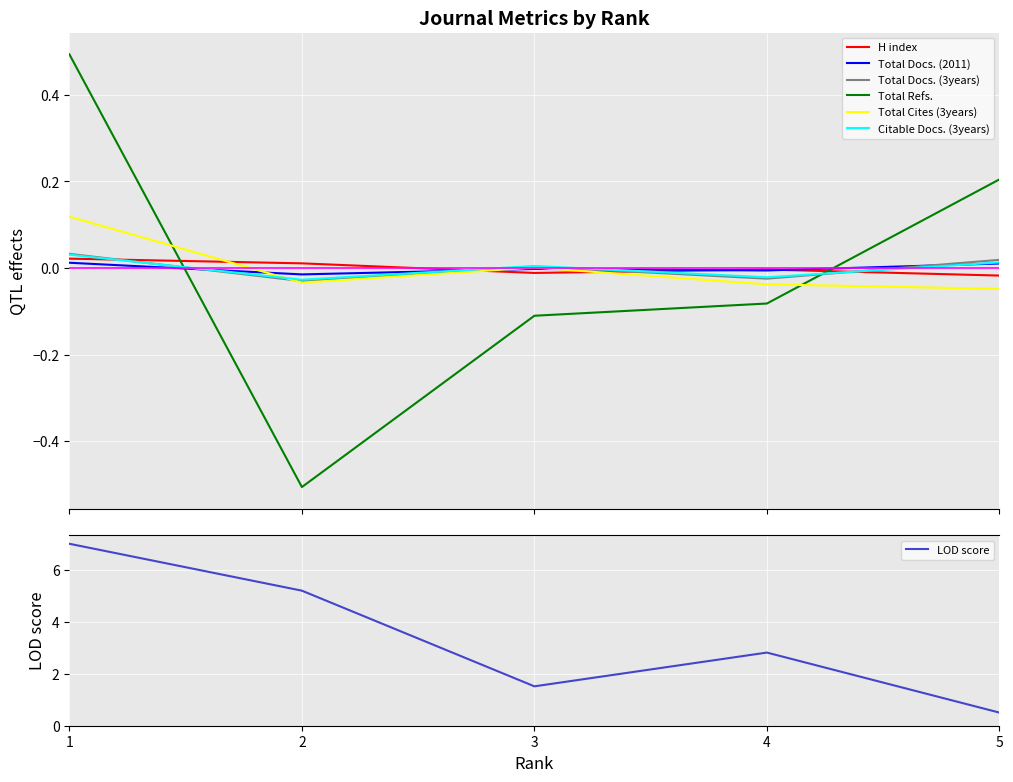

Reading left to right, list all the values displayed in this chart.

H index: 0.0	0.0	-0.0	-0.0	-0.0
Total Docs. (2011): 0.0	-0.0	-0.0	-0.0	0.0
Total Docs. (3years): 0.0	-0.0	0.0	-0.0	0.0
Total Refs.: 0.5	-0.5	-0.1	-0.1	0.2
Total Cites (3years): 0.1	-0.0	0.0	-0.0	-0.0
Citable Docs. (3years): 0.0	-0.0	0.0	-0.0	0.0